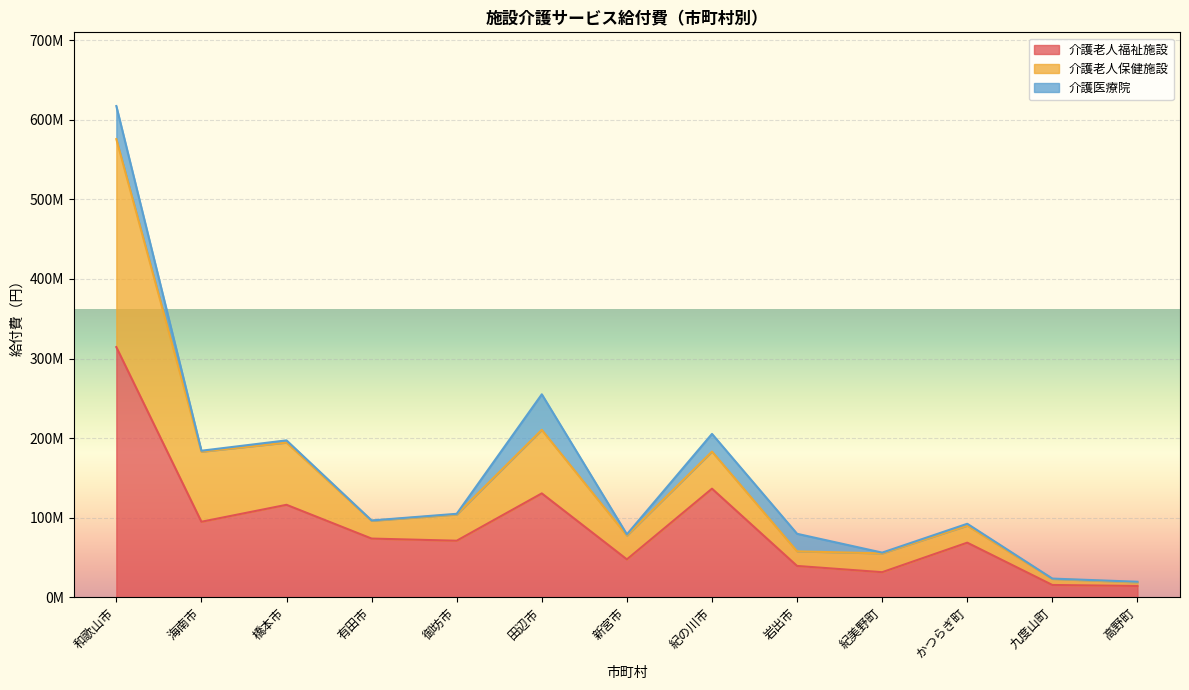

What are all the series names shown in the legend?

介護老人福祉施設, 介護老人保健施設, 介護医療院